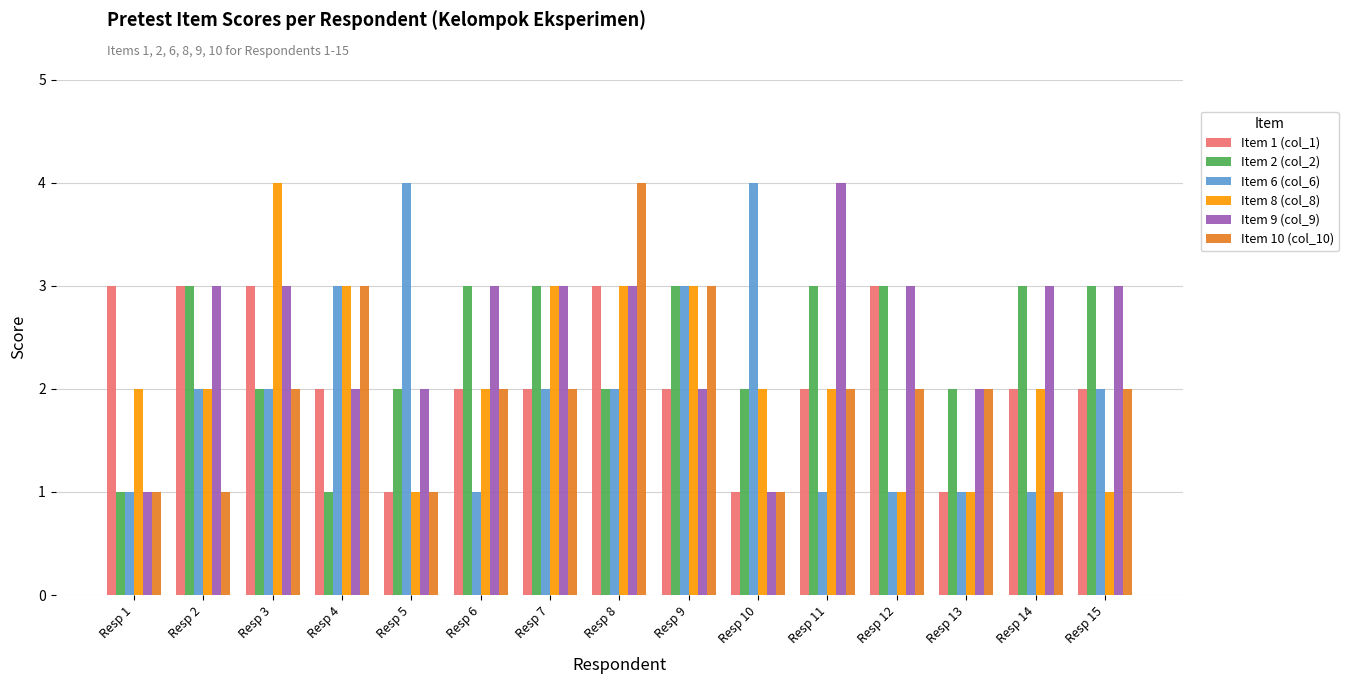

What is the average value of the Item 9 (col_9) series?

3